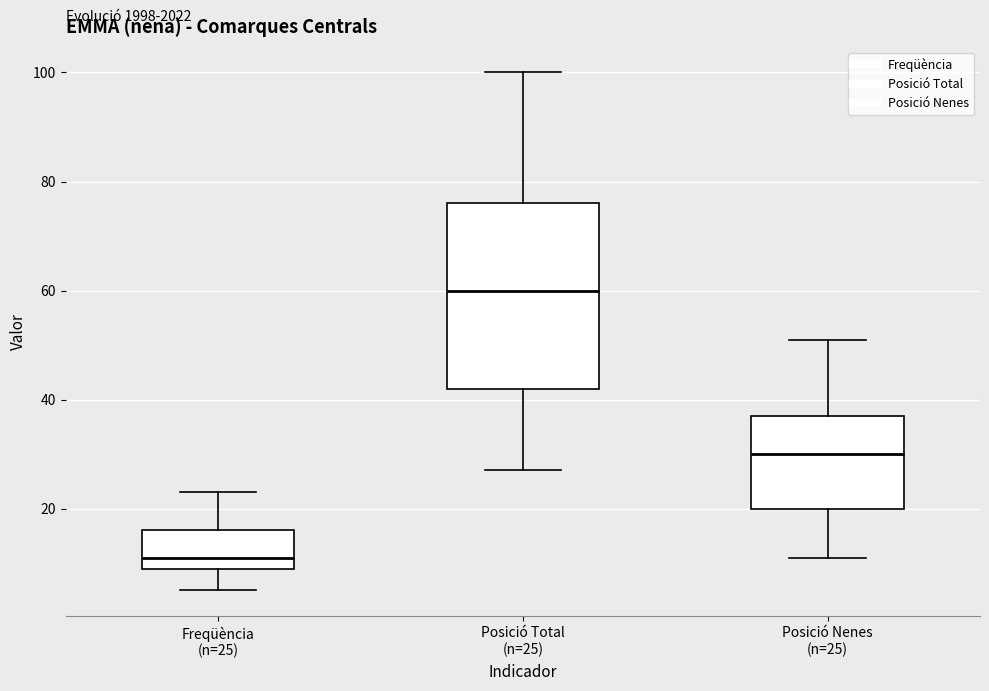

Which box's median line is the highest?

Posició Total (n=25)